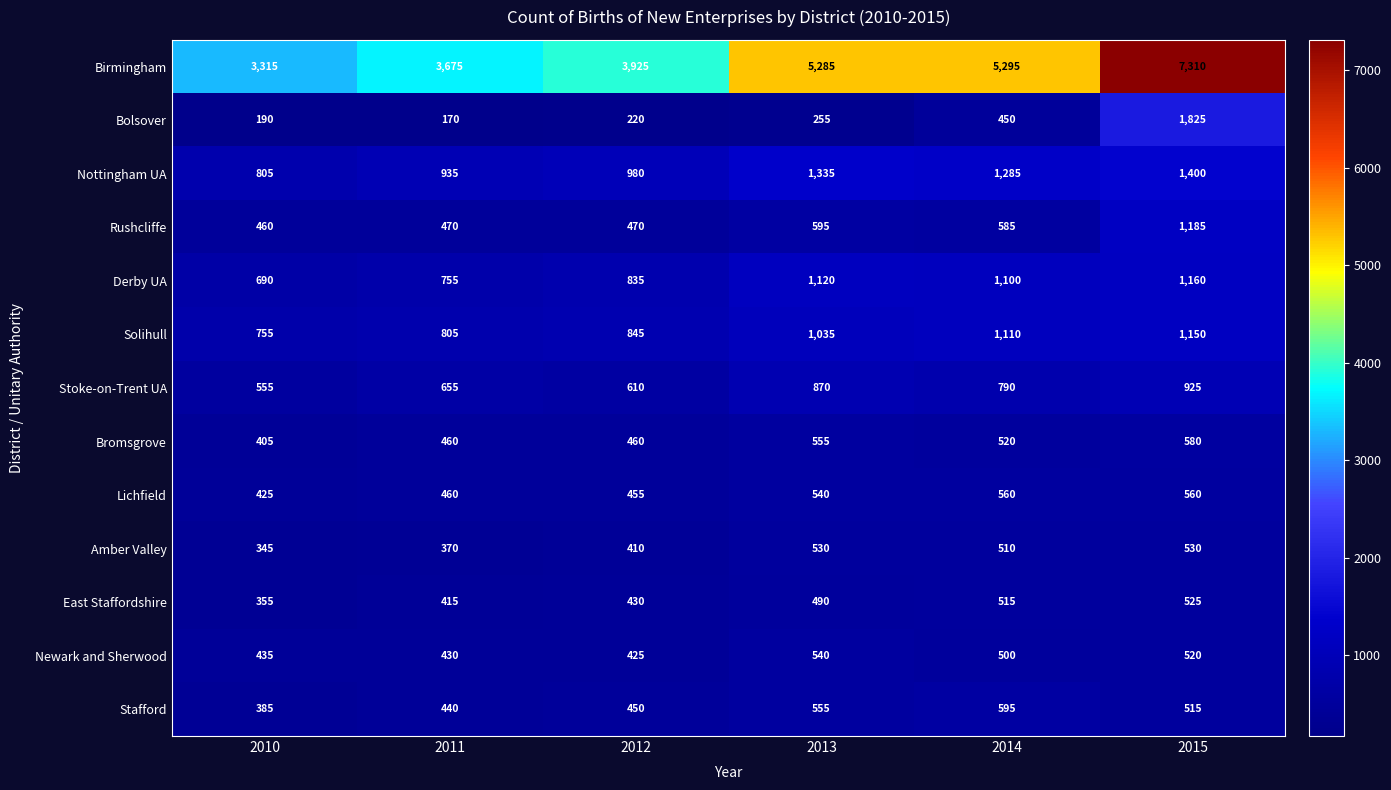

The Nottingham UA series shows 980 at 2012. True or false?

True